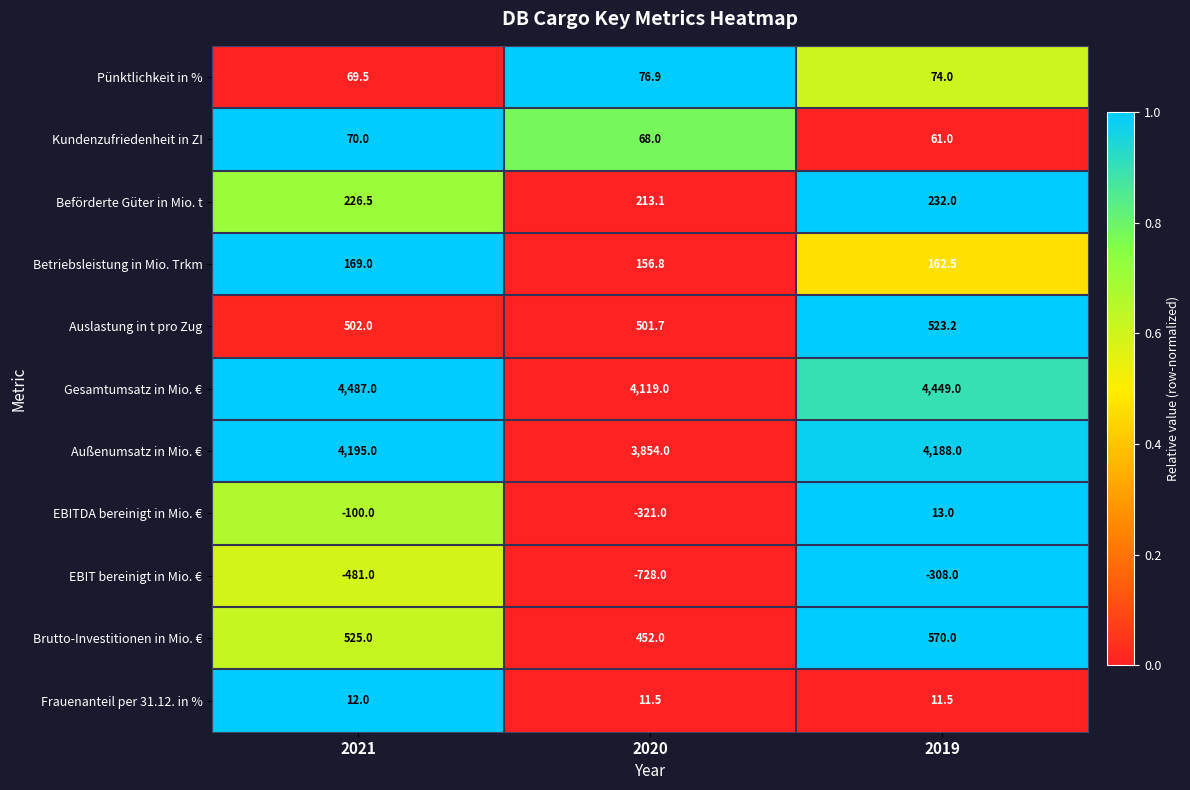

What is the highest value of the Auslastung in t pro Zug series?

523.2